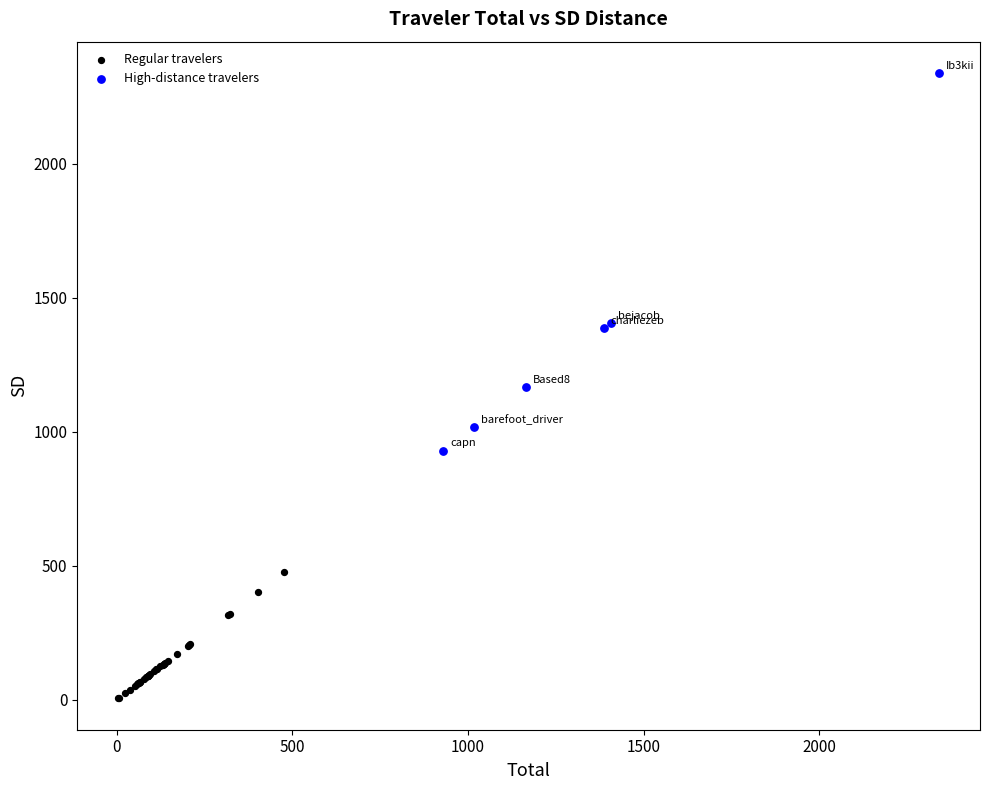

What are all the series names shown in the legend?

Regular travelers, High-distance travelers